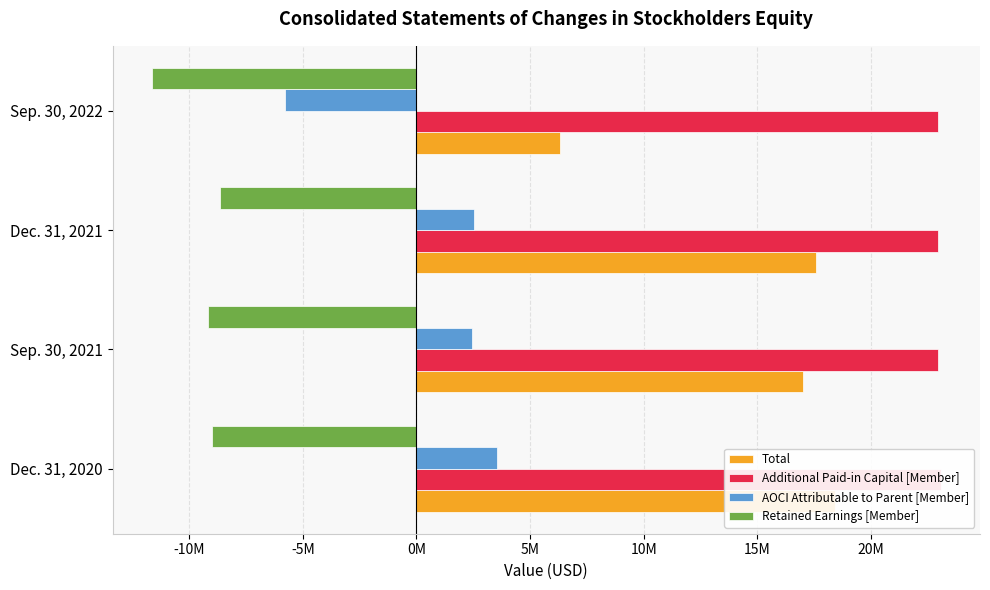

Reading left to right, list all the values displayed in this chart.

Total: 18404791	17014883	17581756	6303208
Additional Paid-in Capital [Member]: 23063273	22964592	22948637	22955458
AOCI Attributable to Parent [Member]: 3564875	2461622	2521730	-5789685
Retained Earnings [Member]: -8997507	-9185872	-8663152	-11637258